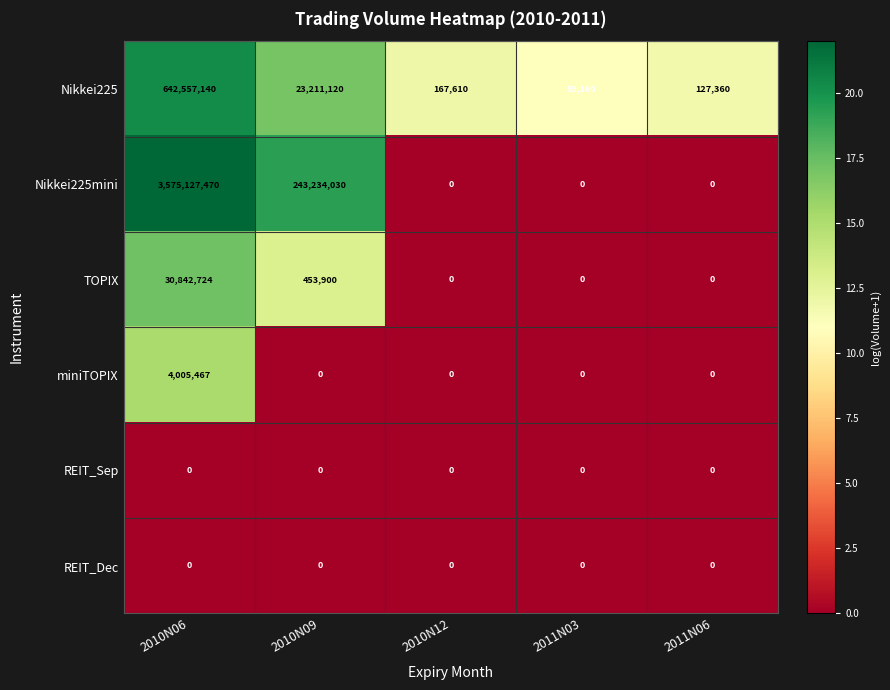

Which series has the largest range (max minus min)?

Nikkei225mini